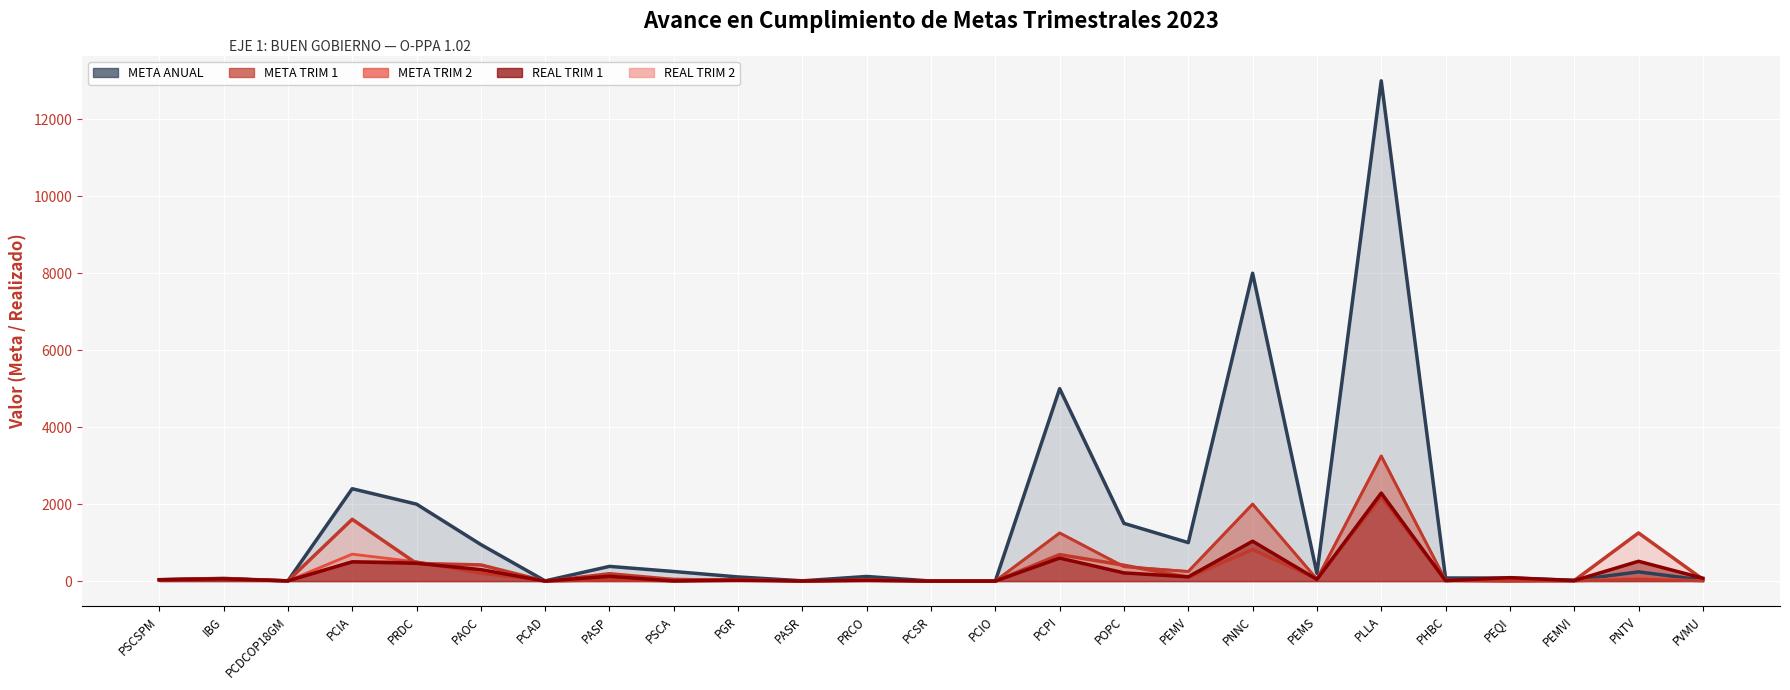

How many categories are shown in the chart?

25